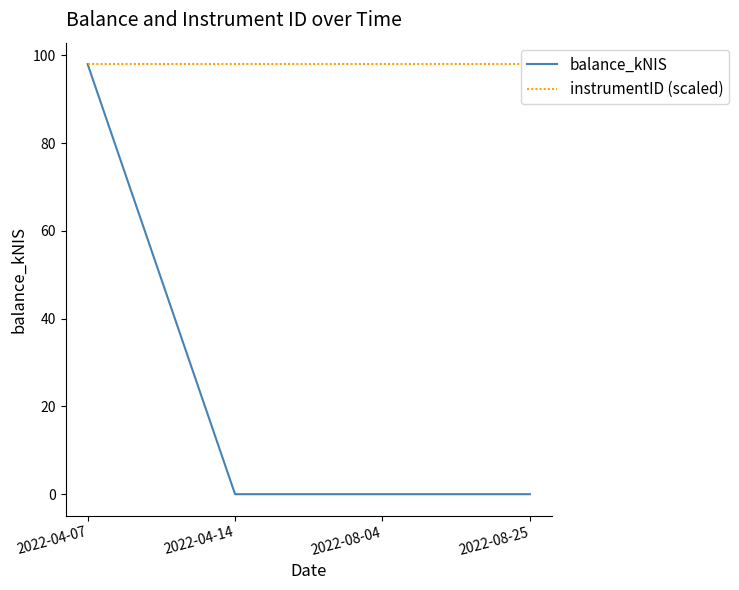

True or false: balance_kNIS has more than 0 interior local peaks.

False